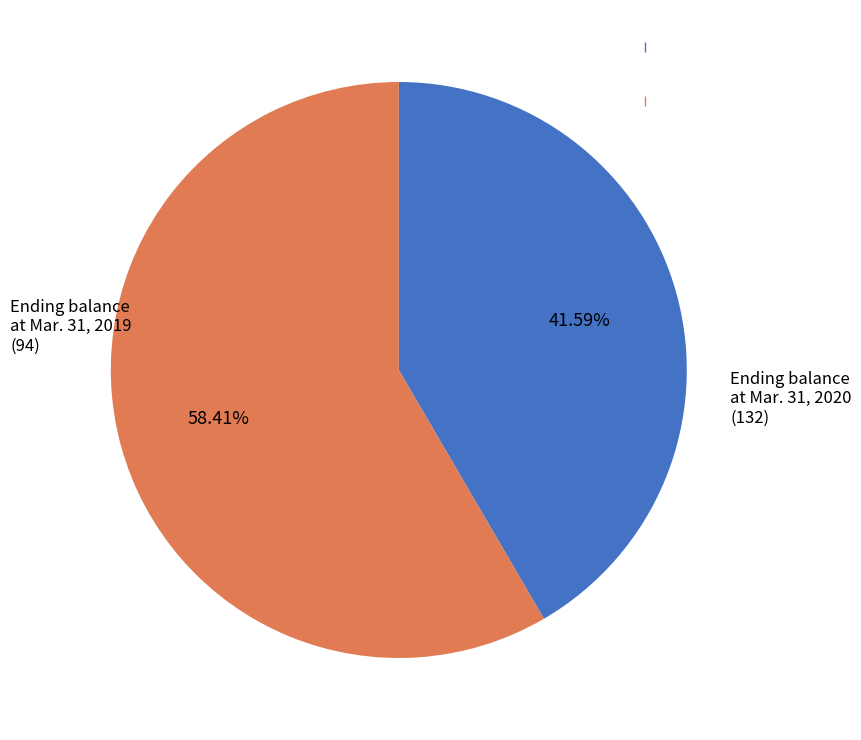

Does any single category account for the majority?

Yes